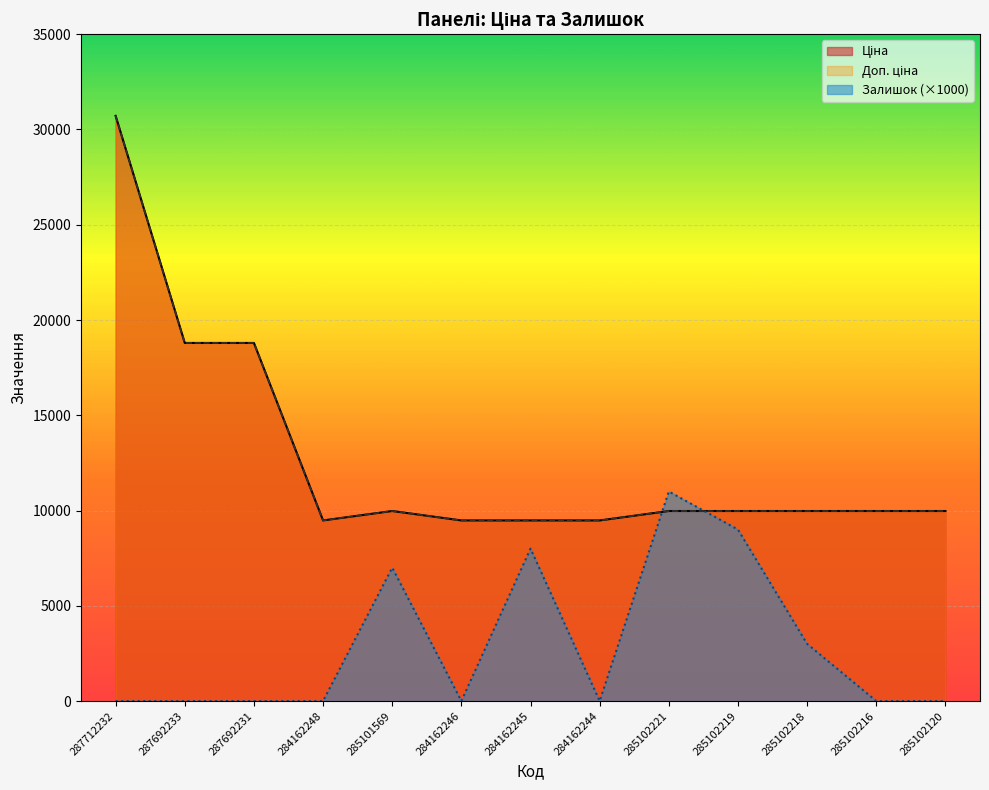

How many interior local valleys does the Ціна series have?

1